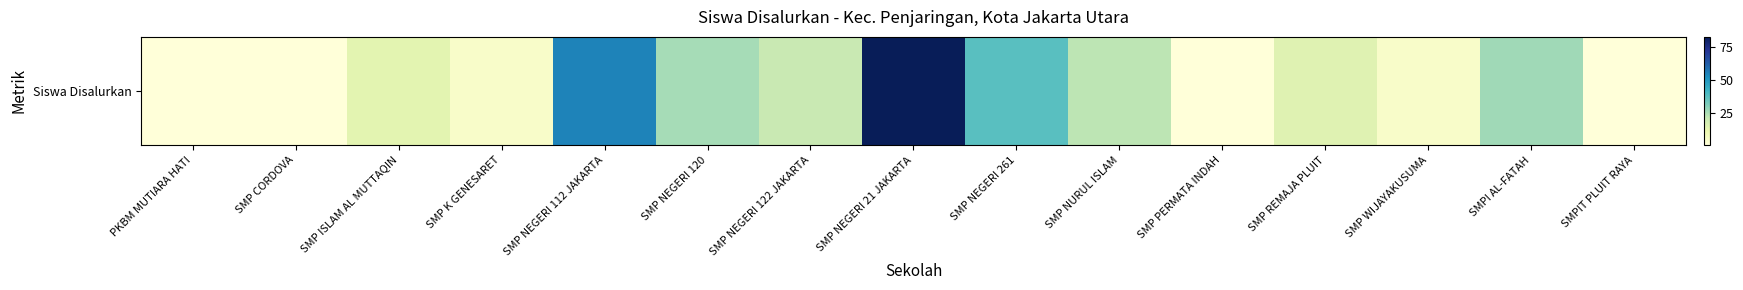

How many distinct data groups are displayed?

1